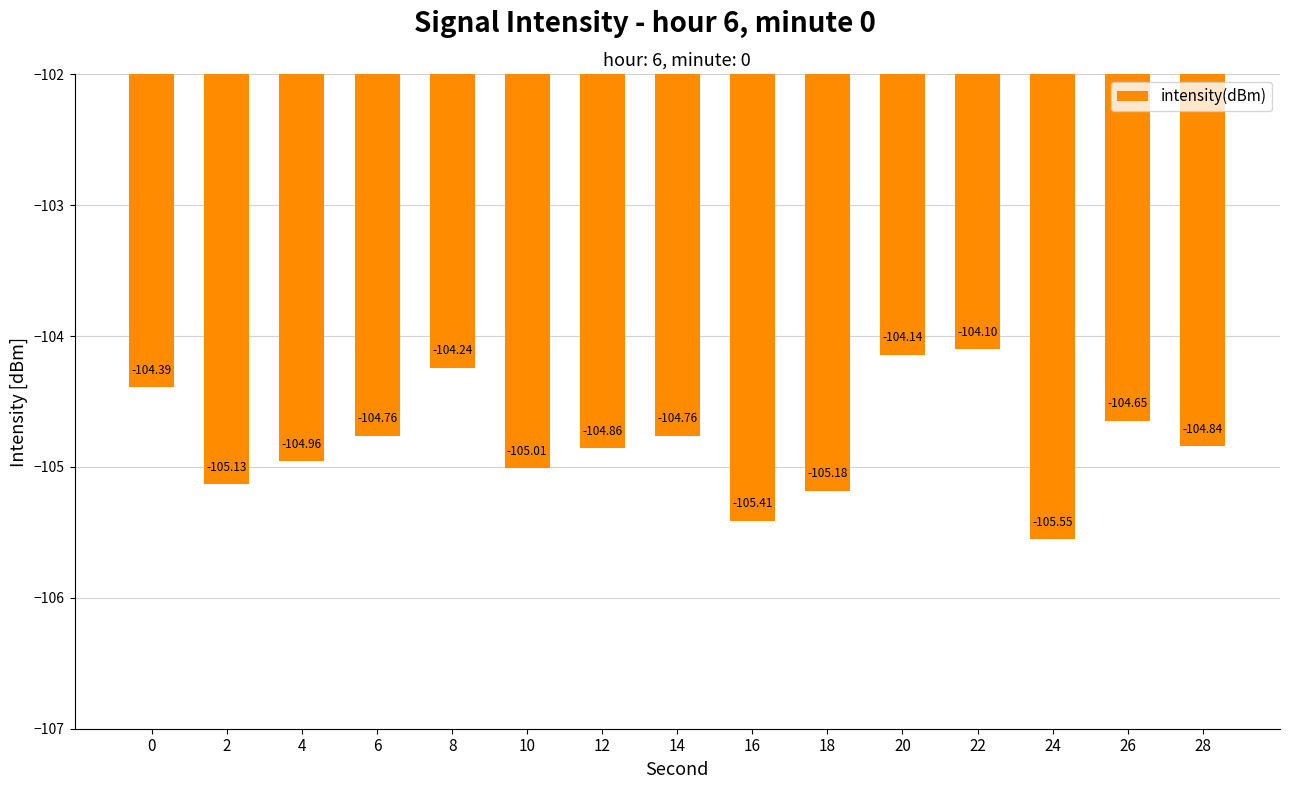

What is the difference between the values at 14 and 8?

0.5